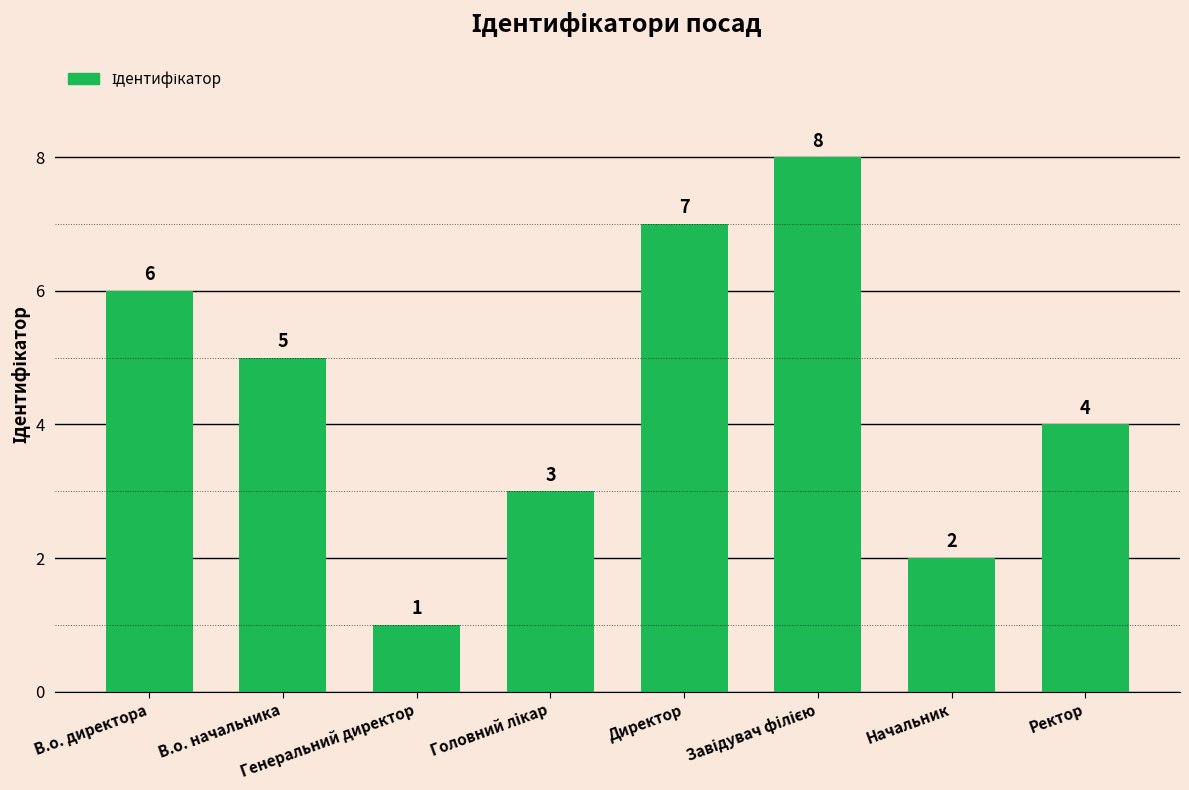

What is the sum of all values?

36